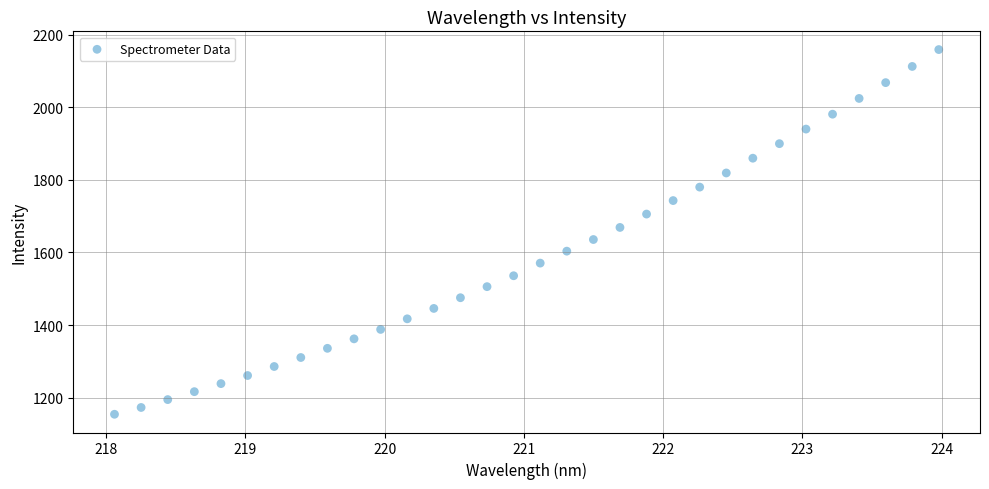

What is the range of Y values (max minus min)?

1004.4